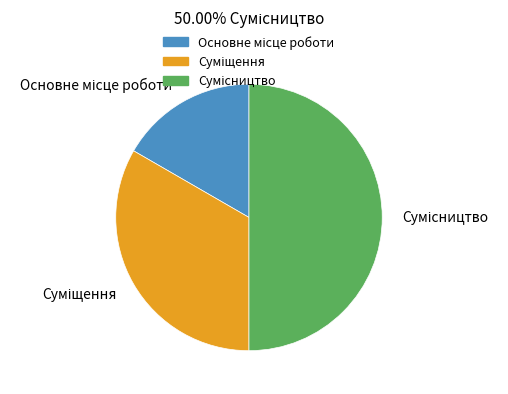

What is the largest slice in the pie chart?

Сумісництво